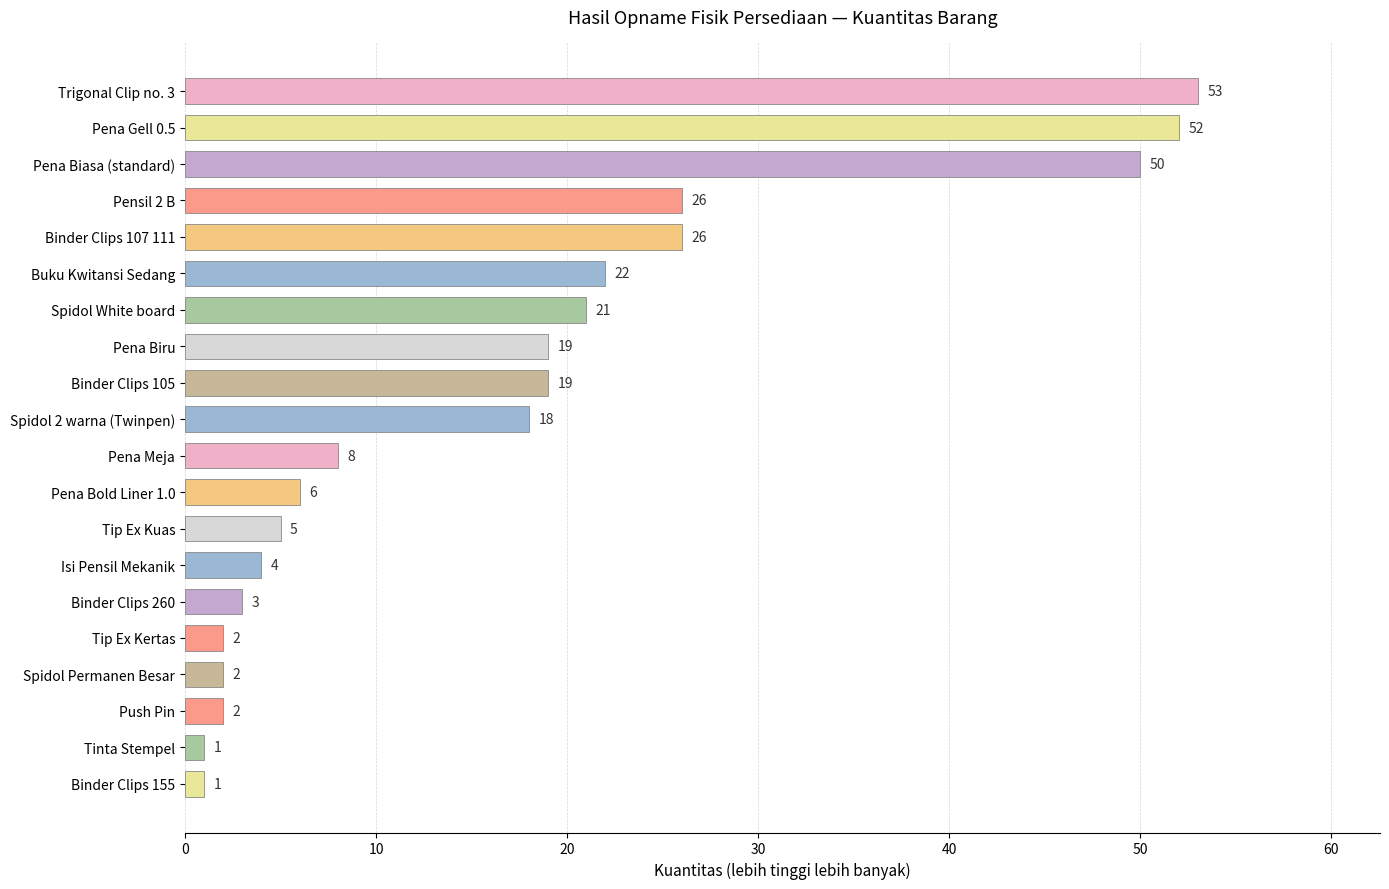

What is the average value?

17